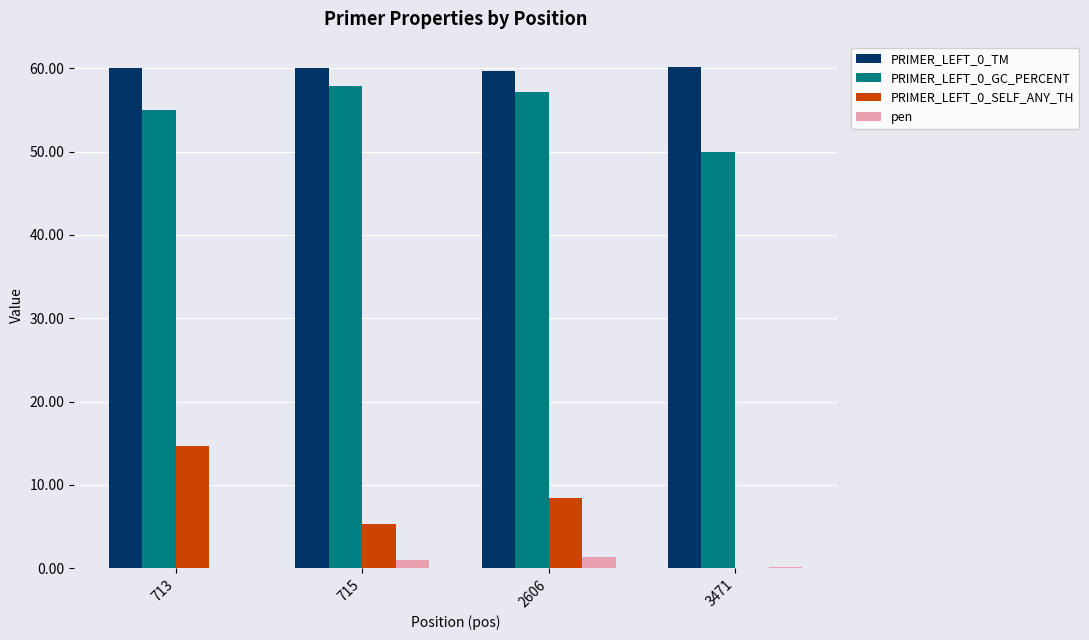

What is the maximum value for PRIMER_LEFT_0_SELF_ANY_TH?

14.7